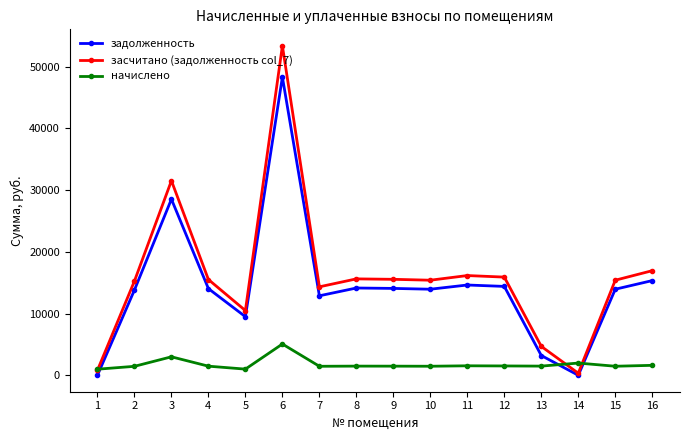

How many series are shown in this chart?

3